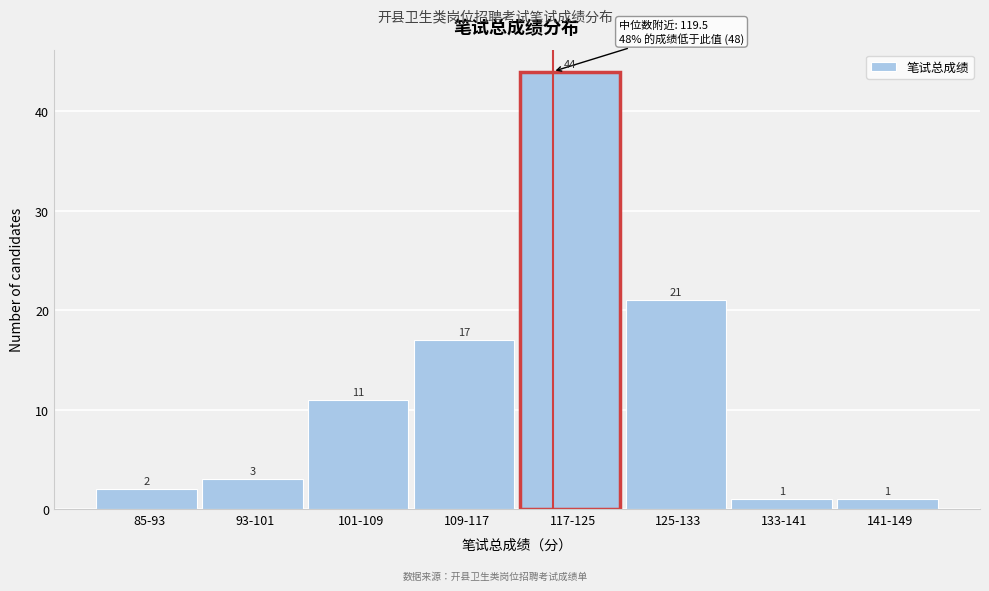

Reading left to right, what are all the values shown in this chart?

85-93=2	93-101=3	101-109=11	109-117=17	117-125=44	125-133=21	133-141=1	141-149=1